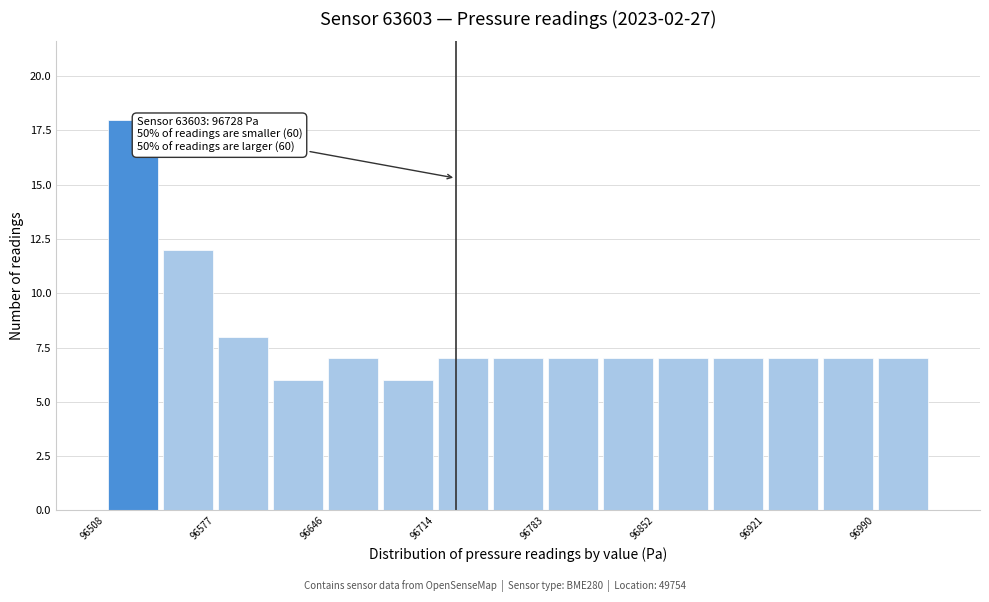

Around what value on the x-axis is the tallest bar? Give the approximate position of its centre, as read against the axis.

96530